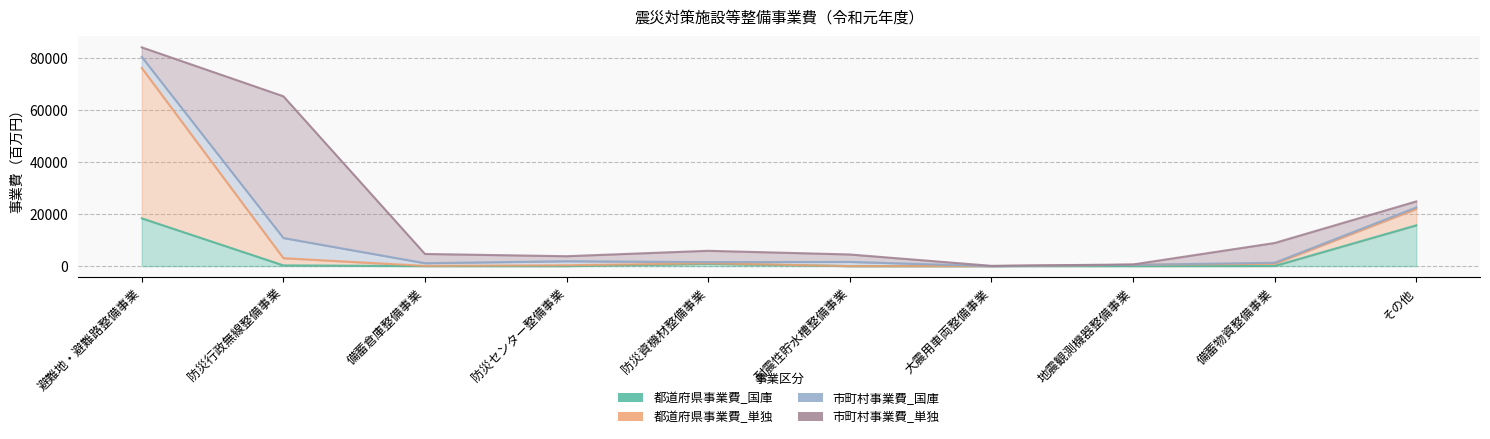

The value of 都道府県事業費_国庫 at 大震用車両整備事業 is 6237. True or false?

False